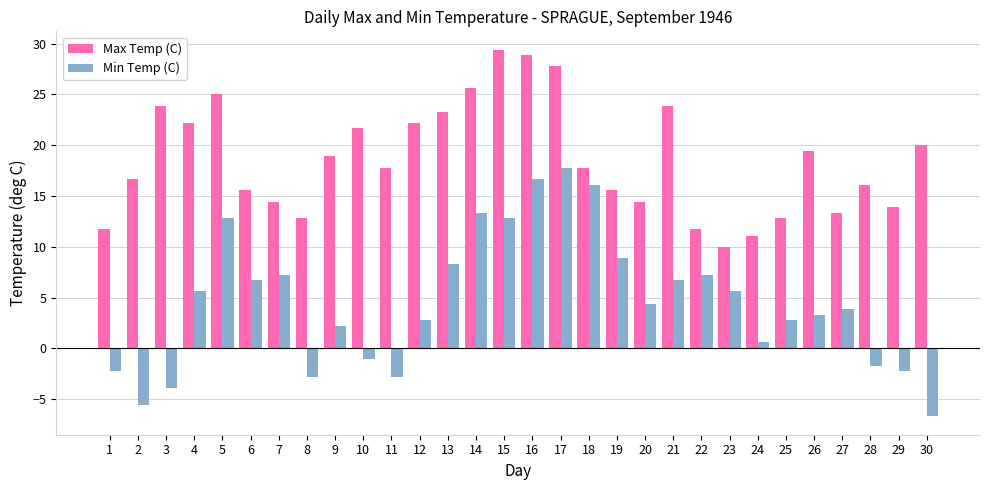

Reading left to right, transcribe all the data shown in this chart.

Max Temp (C): 1=11.7	2=16.7	3=23.9	4=22.2	5=25.0	6=15.6	7=14.4	8=12.8	9=18.9	10=21.7	11=17.8	12=22.2	13=23.3	14=25.6	15=29.4	16=28.9	17=27.8	18=17.8	19=15.6	20=14.4	21=23.9	22=11.7	23=10.0	24=11.1	25=12.8	26=19.4	27=13.3	28=16.1	29=13.9	30=20.0
Min Temp (C): 1=-2.2	2=-5.6	3=-3.9	4=5.6	5=12.8	6=6.7	7=7.2	8=-2.8	9=2.2	10=-1.1	11=-2.8	12=2.8	13=8.3	14=13.3	15=12.8	16=16.7	17=17.8	18=16.1	19=8.9	20=4.4	21=6.7	22=7.2	23=5.6	24=0.6	25=2.8	26=3.3	27=3.9	28=-1.7	29=-2.2	30=-6.7